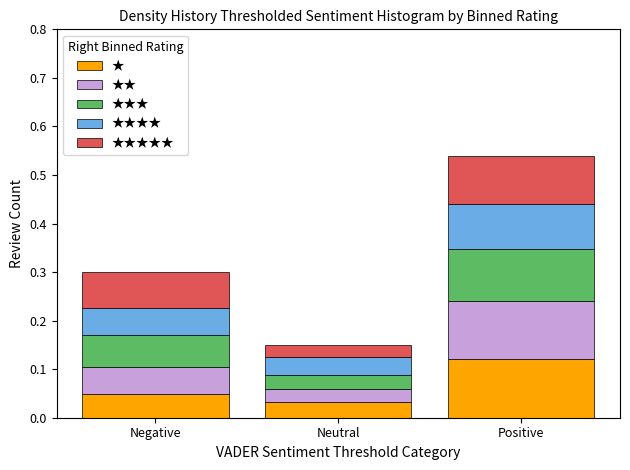

Which category has the highest value in the ★ series?

Positive